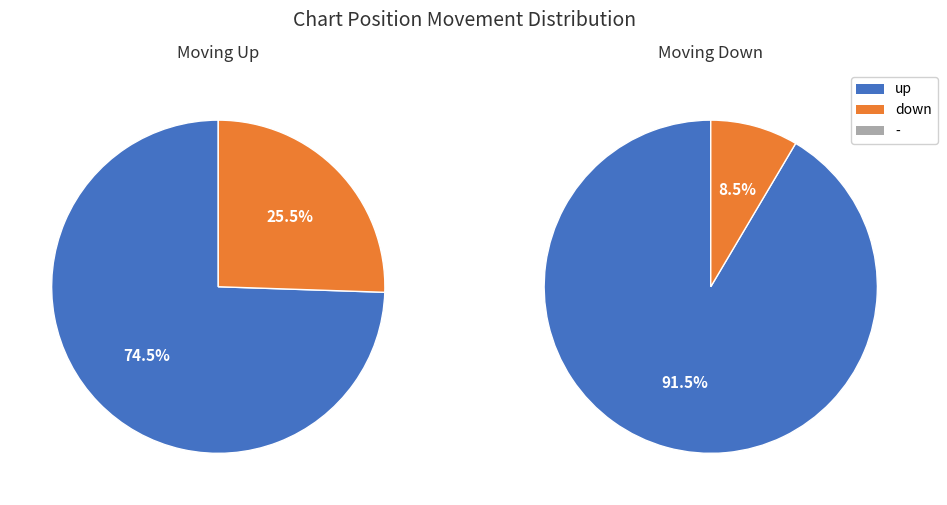

Does up account for over 50% of the chart?

Yes